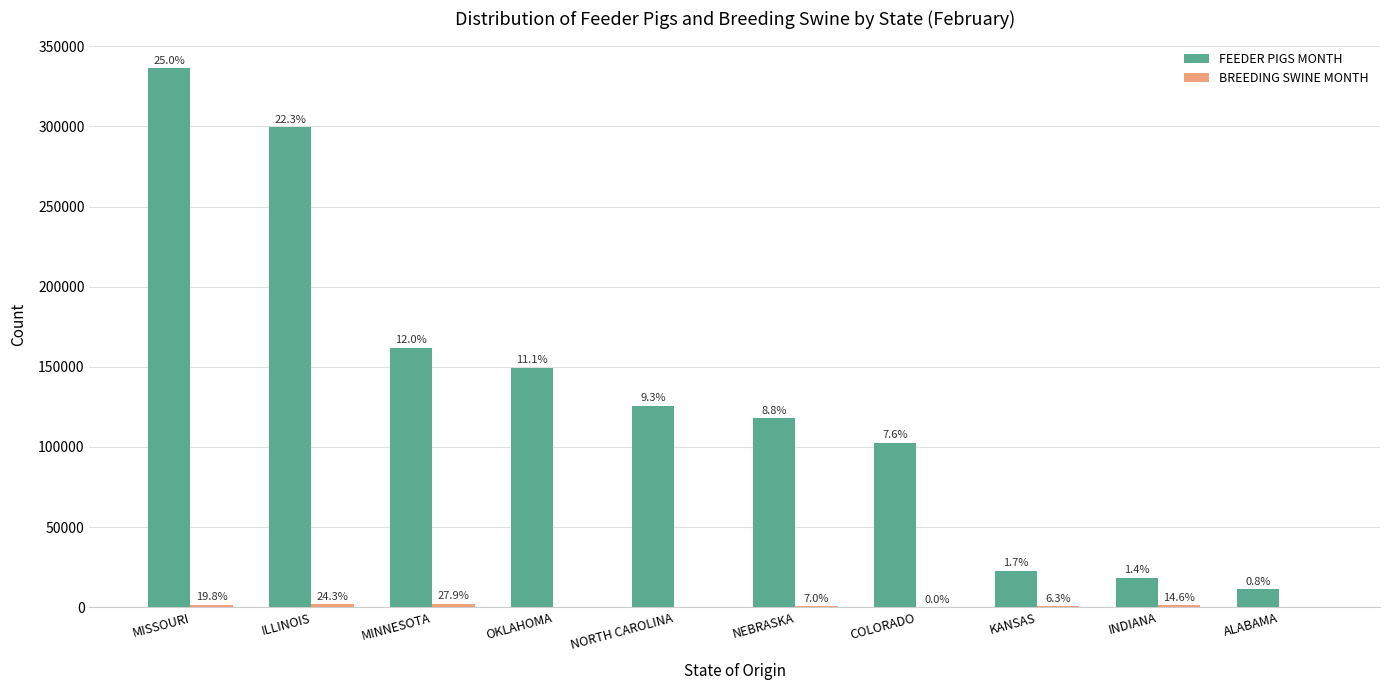

Are the bars horizontal?

No